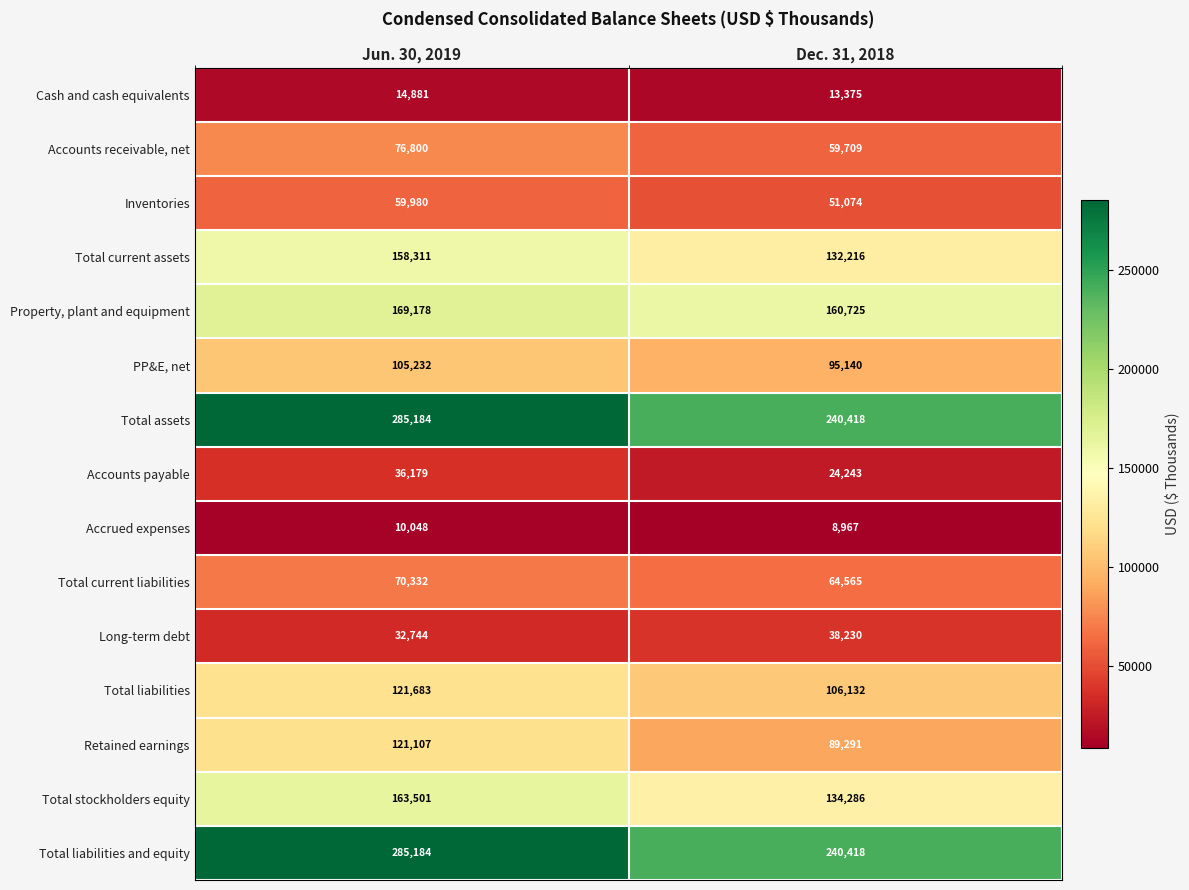

What is the spread (max minus min) of values at Dec. 31, 2018?

231451